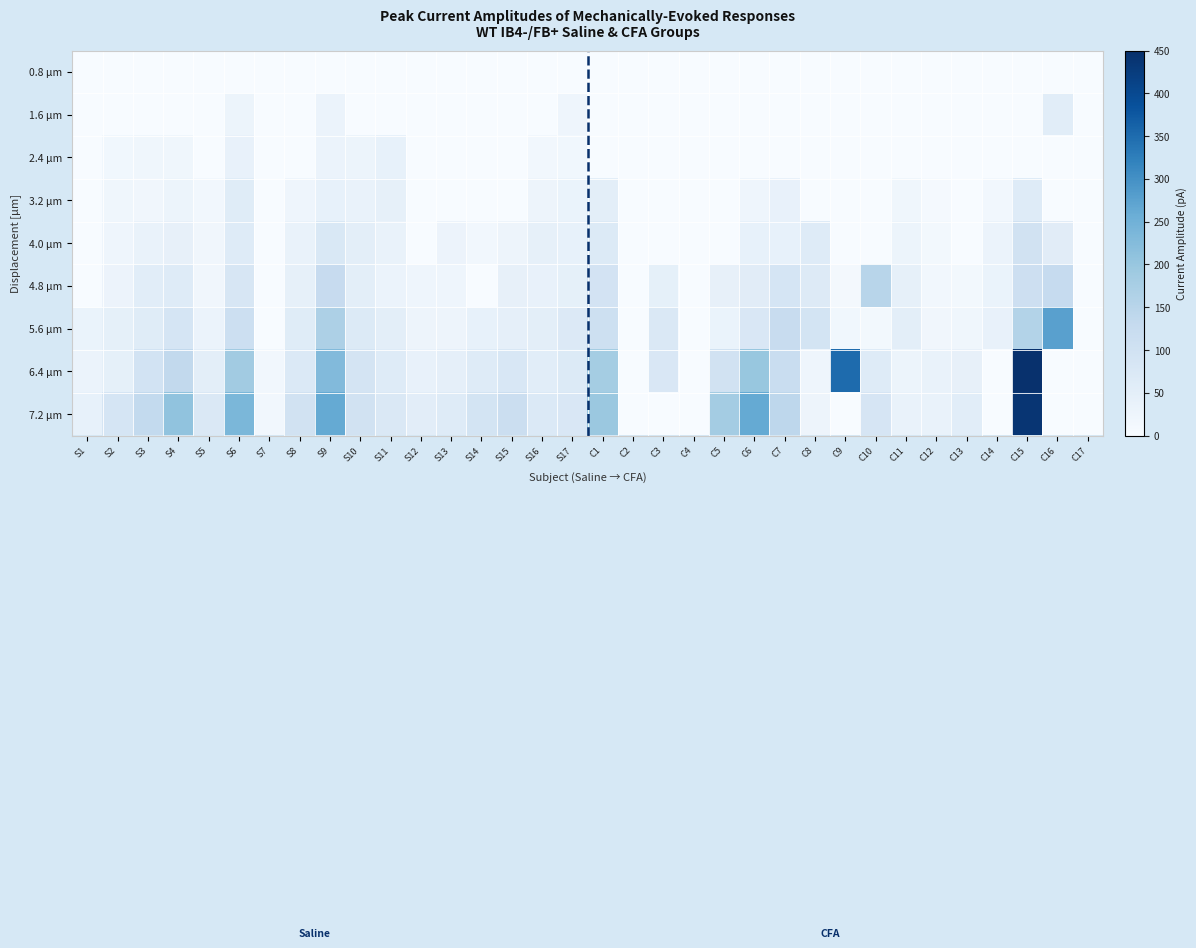

Reading left to right, extract all data points from this chart.

0.8 μm: S1=0.0	S2=0.0	S3=0.0	S4=0.0	S5=0.0	S6=0.0	S7=0.0	S8=0.0	S9=0.0	S10=0.0	S11=0.0	S12=0.0	S13=0.0	S14=0.0	S15=0.0	S16=0.0	S17=0.0	C1=0.0	C2=0.0	C3=0.0	C4=0.0	C5=0.0	C6=0.0	C7=0.0	C8=0.0	C9=0.0	C10=0.0	C11=0.0	C12=0.0	C13=0.0	C14=0.0	C15=0.0	C16=0.0	C17=0.0
1.6 μm: S1=0.0	S2=0.0	S3=0.0	S4=0.0	S5=0.0	S6=28.1	S7=0.0	S8=0.0	S9=30.2	S10=0.0	S11=0.0	S12=0.0	S13=0.0	S14=0.0	S15=0.0	S16=0.0	S17=22.8	C1=0.0	C2=0.0	C3=0.0	C4=0.0	C5=0.0	C6=0.0	C7=0.0	C8=0.0	C9=0.0	C10=0.0	C11=0.0	C12=0.0	C13=0.0	C14=0.0	C15=0.0	C16=56.1	C17=0.0
2.4 μm: S1=0.0	S2=17.3	S3=20.8	S4=19.7	S5=0.0	S6=37.4	S7=0.0	S8=0.0	S9=30.4	S10=27.2	S11=39.8	S12=0.0	S13=0.0	S14=0.0	S15=0.0	S16=14.9	S17=15.9	C1=0.0	C2=0.0	C3=0.0	C4=0.0	C5=0.0	C6=0.0	C7=0.0	C8=0.0	C9=0.0	C10=0.0	C11=0.0	C12=0.0	C13=0.0	C14=0.0	C15=0.0	C16=0.0	C17=0.0
3.2 μm: S1=0.0	S2=20.5	S3=19.1	S4=26.8	S5=15.5	S6=60.8	S7=0.0	S8=22.4	S9=39.3	S10=36.1	S11=42.8	S12=0.0	S13=0.0	S14=0.0	S15=0.0	S16=25.9	S17=32.7	C1=50.1	C2=0.0	C3=0.0	C4=0.0	C5=0.0	C6=23.8	C7=37.2	C8=0.0	C9=0.0	C10=0.0	C11=19.6	C12=6.7	C13=0.0	C14=15.3	C15=62.2	C16=0.0	C17=0.0
4.0 μm: S1=0.0	S2=24.2	S3=36.0	S4=42.0	S5=17.7	S6=62.7	S7=0.0	S8=35.0	S9=76.2	S10=50.9	S11=36.5	S12=0.0	S13=28.4	S14=15.3	S15=26.0	S16=43.4	S17=39.1	C1=67.4	C2=0.0	C3=0.0	C4=0.0	C5=0.0	C6=39.5	C7=40.1	C8=64.8	C9=0.0	C10=0.0	C11=26.9	C12=11.9	C13=0.0	C14=30.4	C15=97.3	C16=57.4	C17=0.0
4.8 μm: S1=0.0	S2=28.8	S3=54.6	S4=62.4	S5=17.9	S6=82.1	S7=0.0	S8=42.7	S9=125.0	S10=51.5	S11=30.4	S12=21.3	S13=22.3	S14=0.0	S15=42.1	S16=38.6	S17=44.4	C1=94.9	C2=0.0	C3=44.8	C4=0.0	C5=41.3	C6=56.5	C7=88.8	C8=66.3	C9=10.5	C10=151.0	C11=43.9	C12=15.3	C13=10.8	C14=32.9	C15=110.0	C16=128.0	C17=0.0
5.6 μm: S1=32.7	S2=44.2	S3=60.6	S4=86.4	S5=30.5	S6=111.0	S7=0.0	S8=61.1	S9=168.0	S10=66.9	S11=51.6	S12=25.9	S13=25.1	S14=38.8	S15=45.8	S16=52.5	S17=69.6	C1=108.0	C2=0.0	C3=75.1	C4=0.0	C5=33.3	C6=78.1	C7=123.0	C8=93.1	C9=16.4	C10=12.2	C11=49.8	C12=19.0	C13=19.5	C14=38.6	C15=159.0	C16=277.1	C17=0.0
6.4 μm: S1=30.2	S2=44.8	S3=95.0	S4=134.0	S5=49.5	S6=186.0	S7=15.1	S8=71.6	S9=227.0	S10=90.3	S11=63.3	S12=37.0	S13=46.9	S14=64.0	S15=79.7	S16=54.9	S17=68.3	C1=180.0	C2=0.0	C3=77.6	C4=0.0	C5=98.7	C6=199.0	C7=119.0	C8=22.4	C9=351.0	C10=63.8	C11=26.7	C12=34.8	C13=41.6	C14=0.0	C15=446.0	C16=0.0	C17=0.0
7.2 μm: S1=38.7	S2=86.7	S3=132.0	S4=208.0	S5=73.0	S6=236.0	S7=14.1	S8=97.2	S9=263.0	S10=99.9	S11=75.3	S12=54.0	S13=64.2	S14=91.6	S15=116.0	S16=71.0	S17=78.1	C1=196.0	C2=0.0	C3=0.0	C4=0.0	C5=182.0	C6=262.0	C7=141.0	C8=26.2	C9=0.0	C10=85.5	C11=35.0	C12=35.3	C13=55.7	C14=0.0	C15=437.7	C16=0.0	C17=0.0